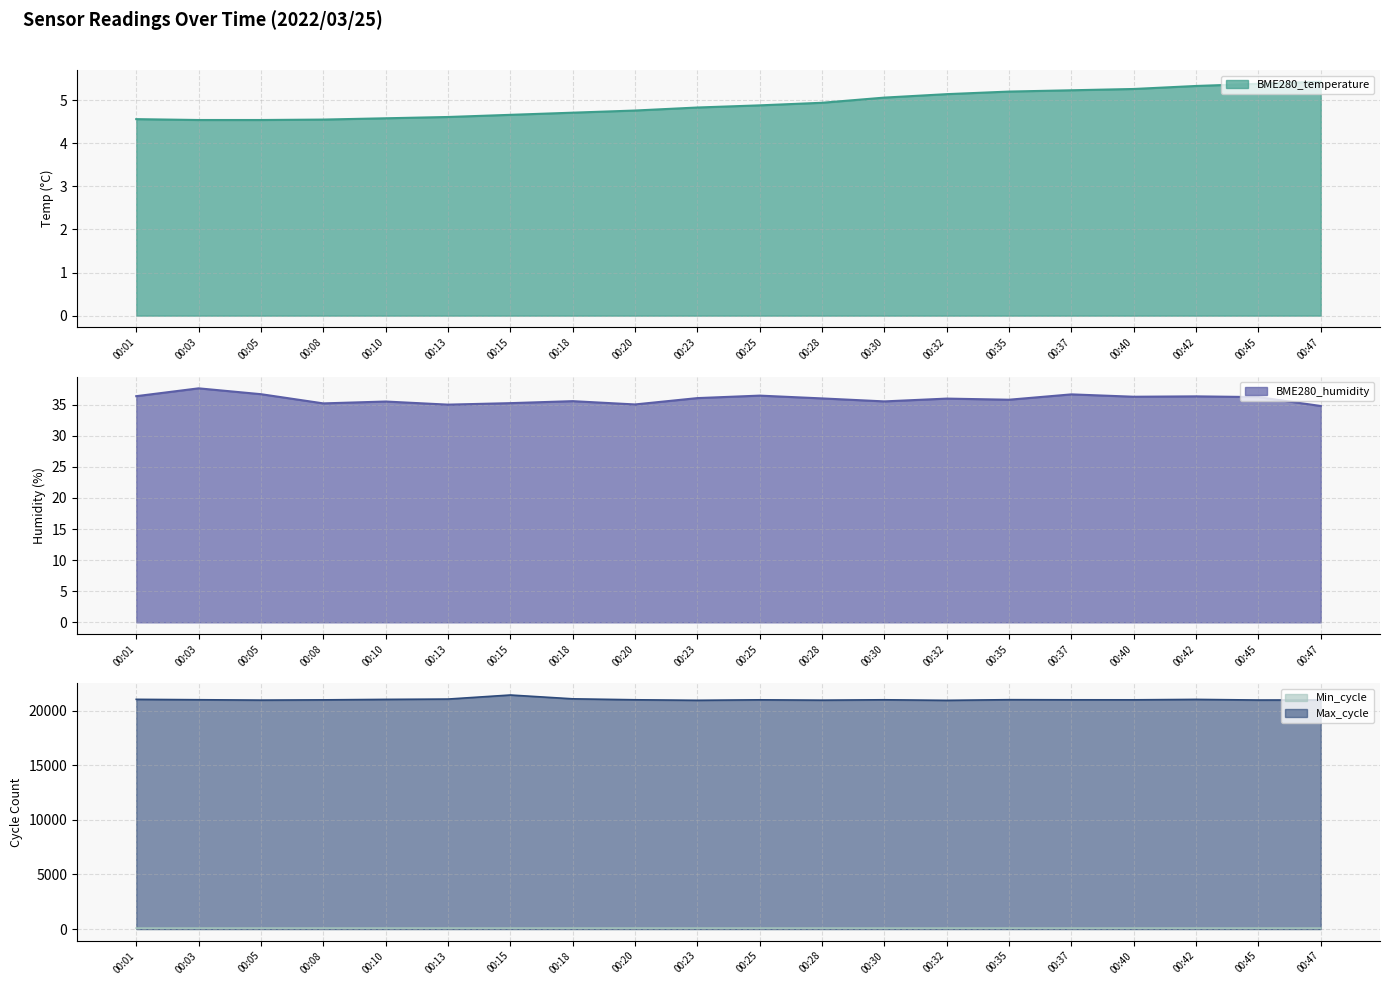

Does the chart display data point markers on the line(s)?

No